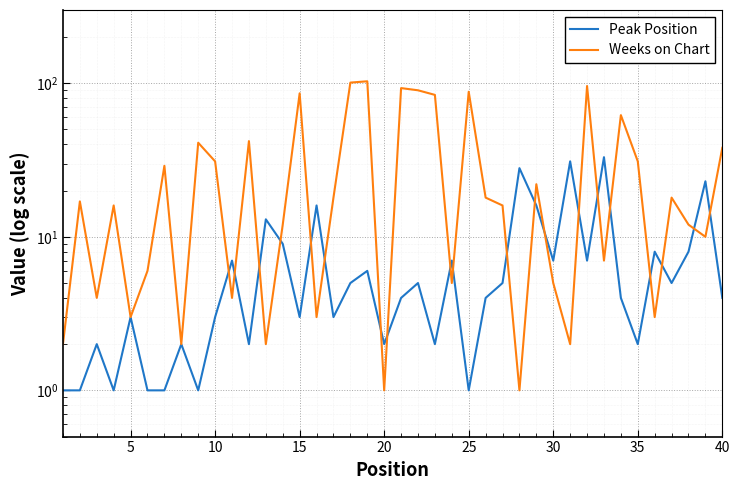

Between which two adjacent categories do Weeks on Chart and Peak Position first intersect?

9 and 10